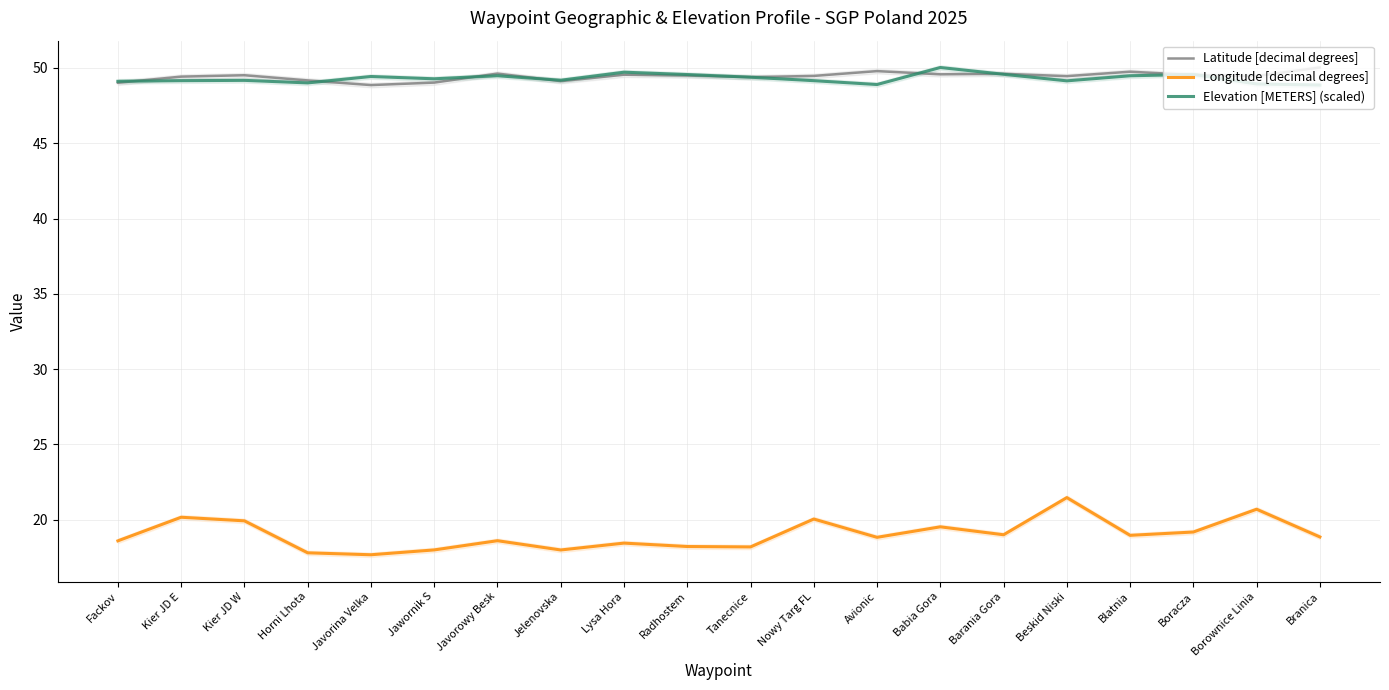

Which series changed the most between Javorina Velka and Tanecnice?

Latitude [decimal degrees]